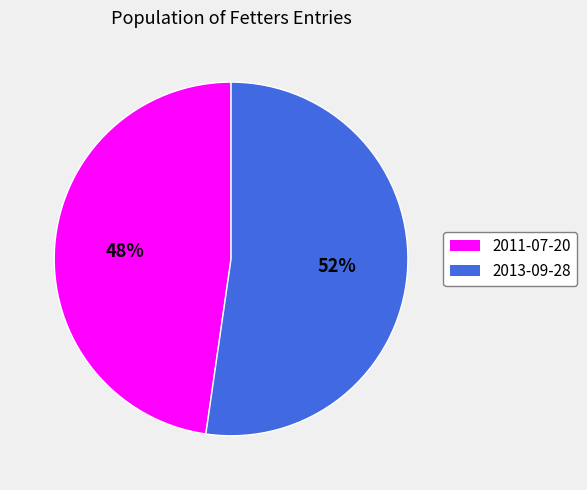

Is there any slice that represents more than half of the pie?

Yes